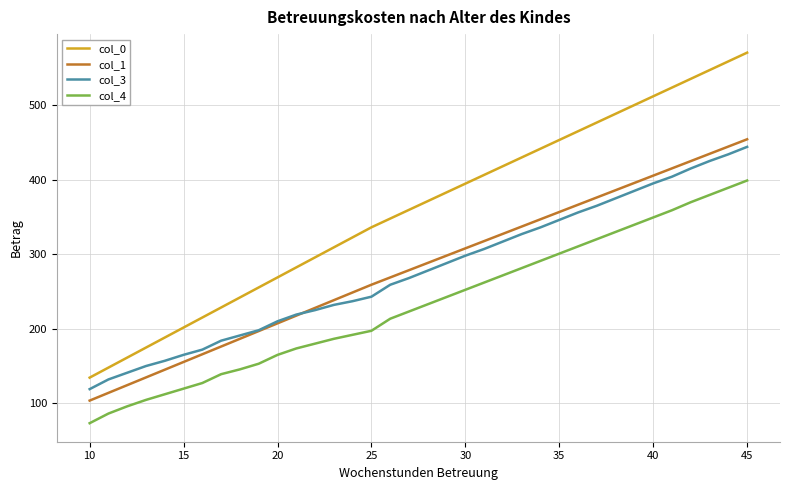

True or false: col_1 and col_4 cross at least once.

False